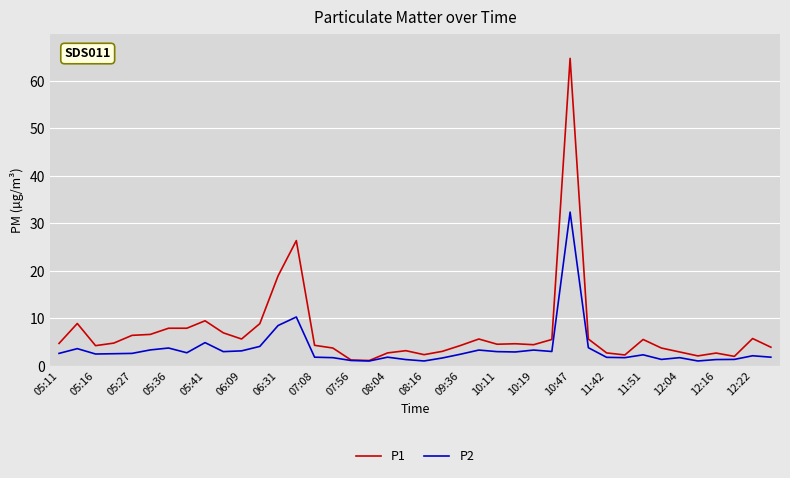

How many lines are shown in the chart?

2